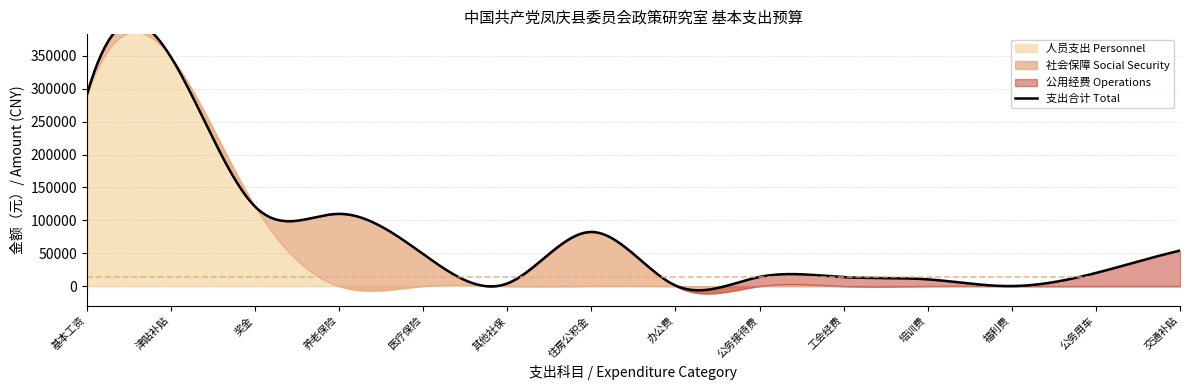

Where does the data first go above 48736?

基本工资